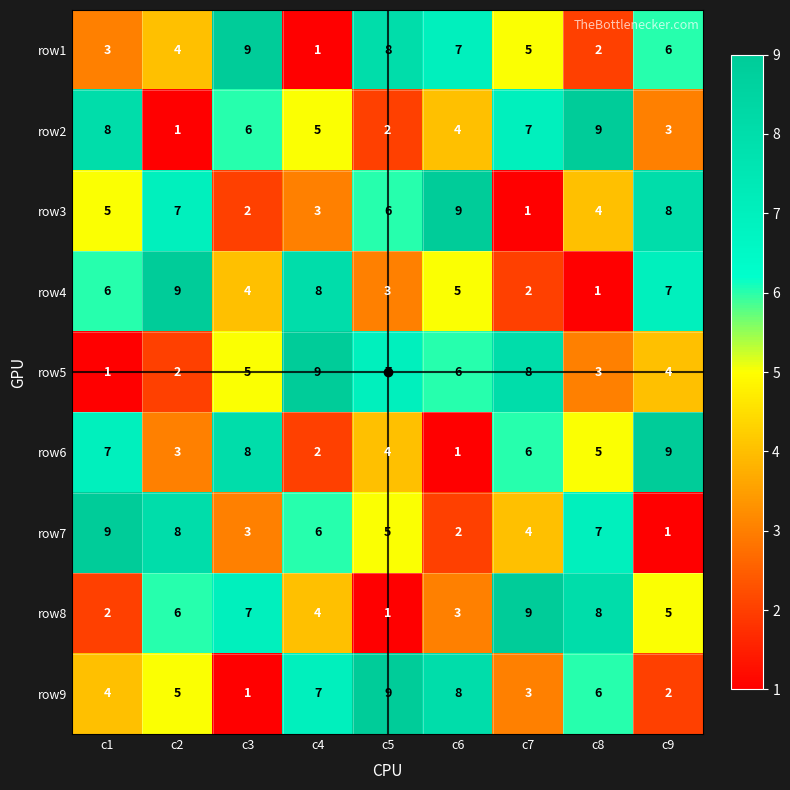

What is the difference between the row2 values at c2 and c4?

4